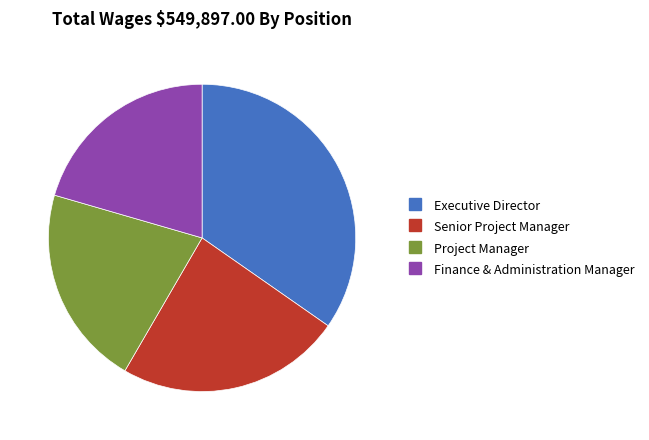

Rank the categories by value from lowest to highest.

Finance & Administration Manager, Project Manager, Senior Project Manager, Executive Director